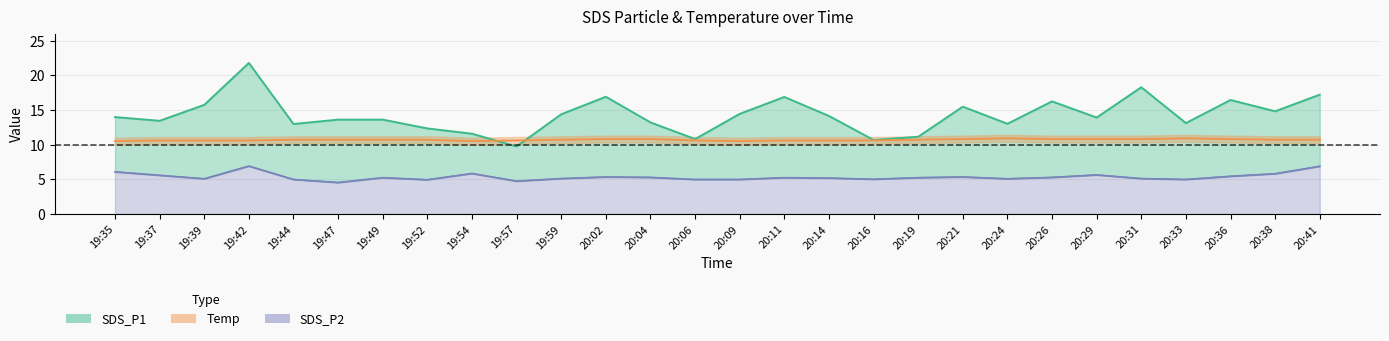

What is the lowest value of the SDS_P1 series?

9.7